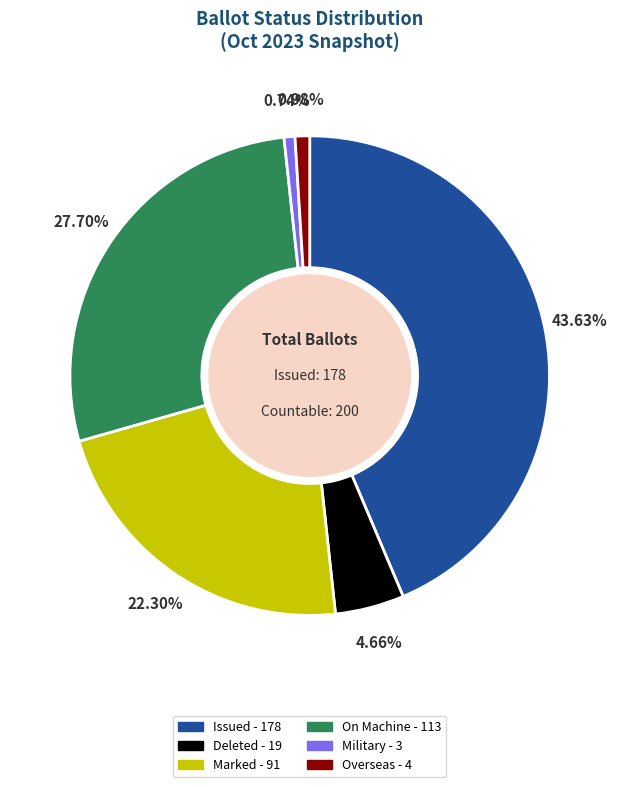

Is there a majority slice in this chart?

No